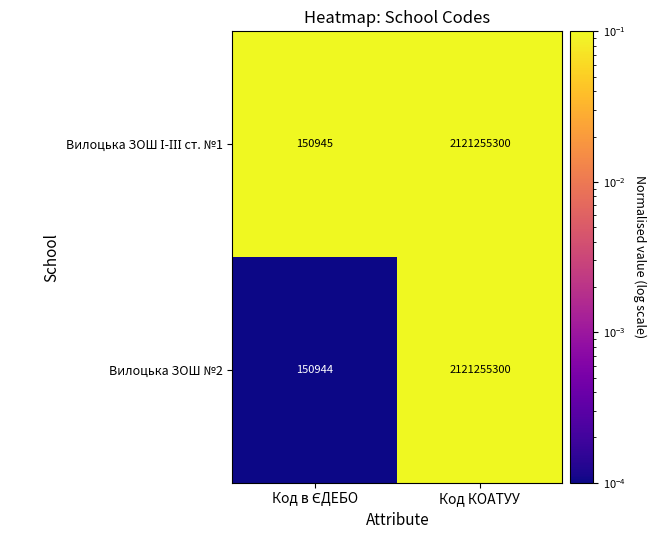

What is the difference between the maximum and minimum values in the Вилоцька ЗОШ №2 series?

2121104356